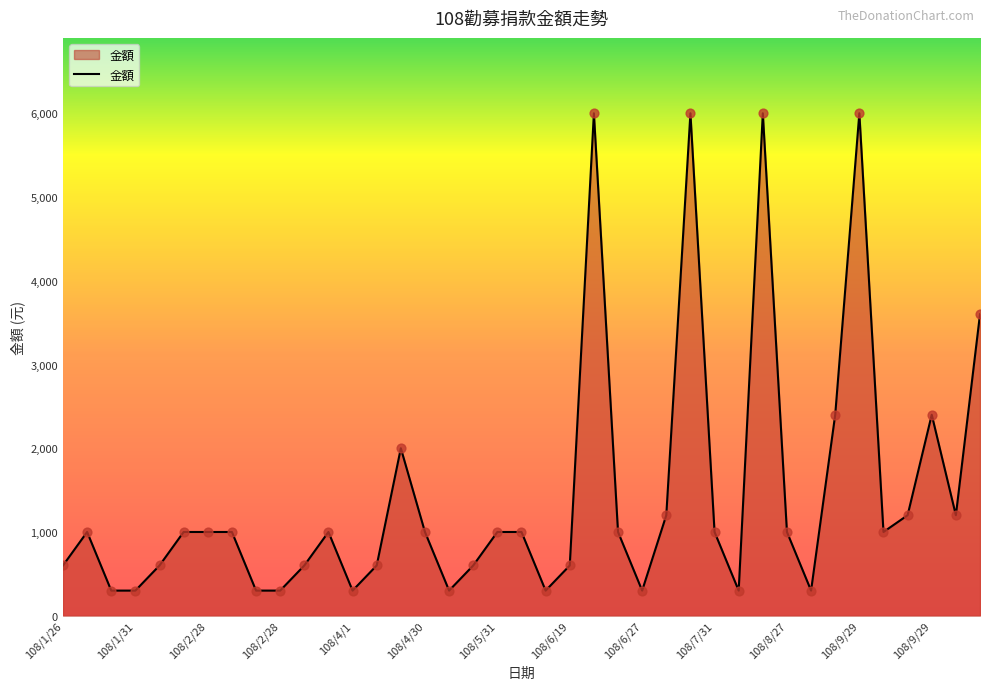

What is the difference between the maximum and minimum values?

5700